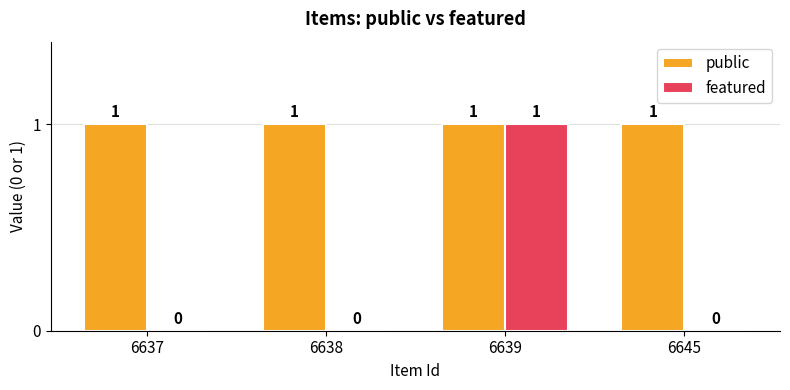

Which series has the largest total across all categories?

public